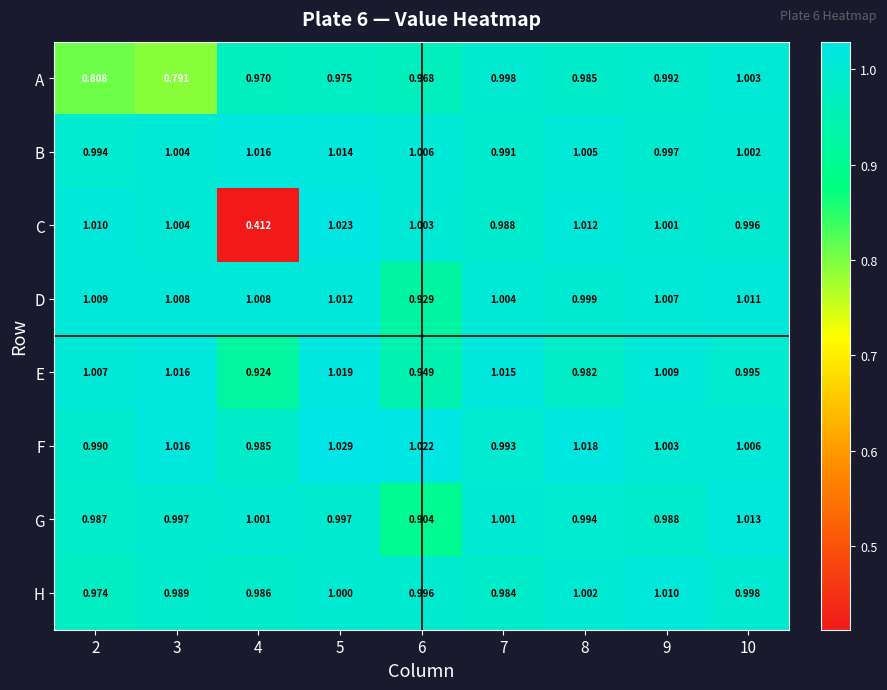

Which series has the largest range (max minus min)?

C